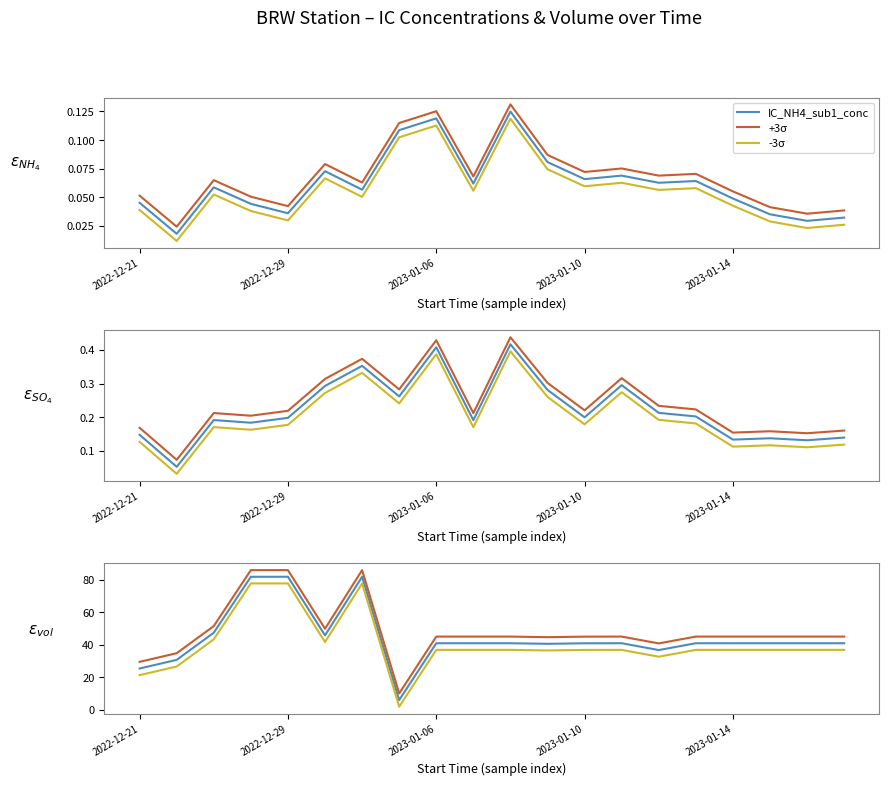

What is the approximate value of IC_total_SO4_sub1_conc at 6?

0.4